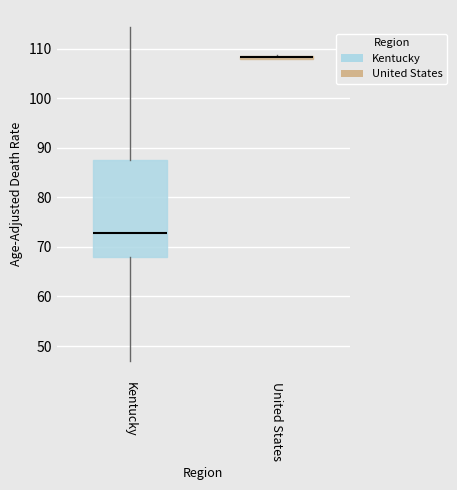

Which box's median line is the highest?

United States